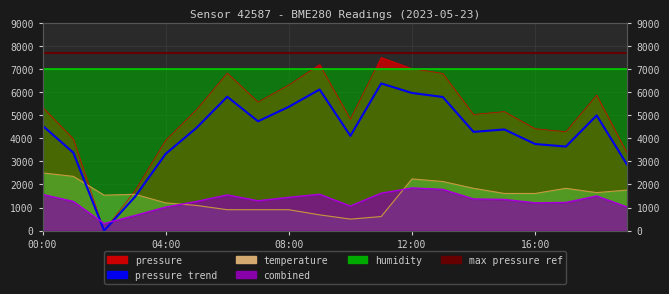

The value of pressure at 05:00 is 4449.8. True or false?

True